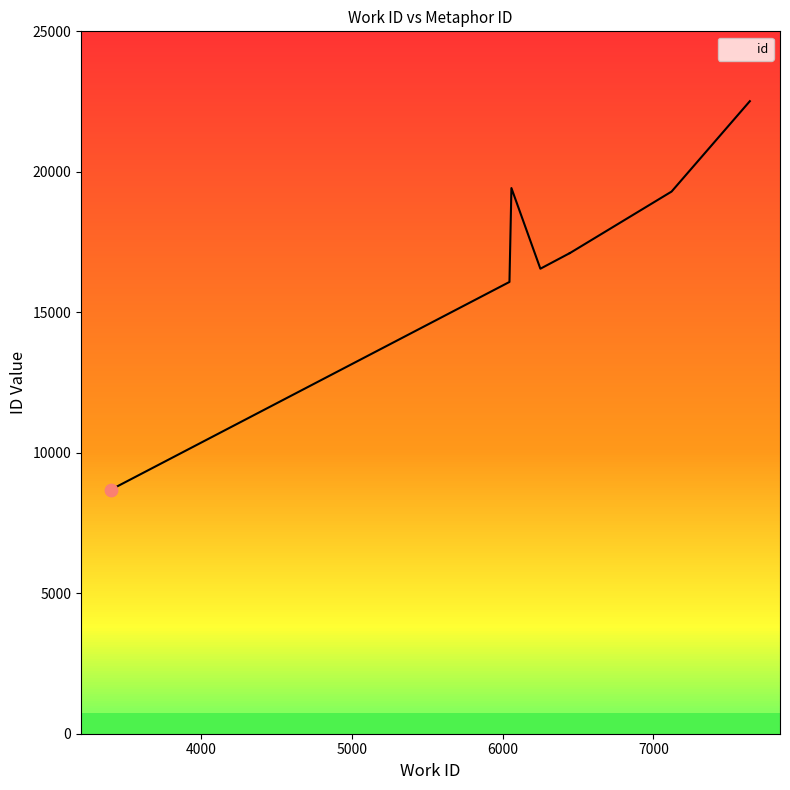

What is the change in value from 6045 to 6445?

+1029